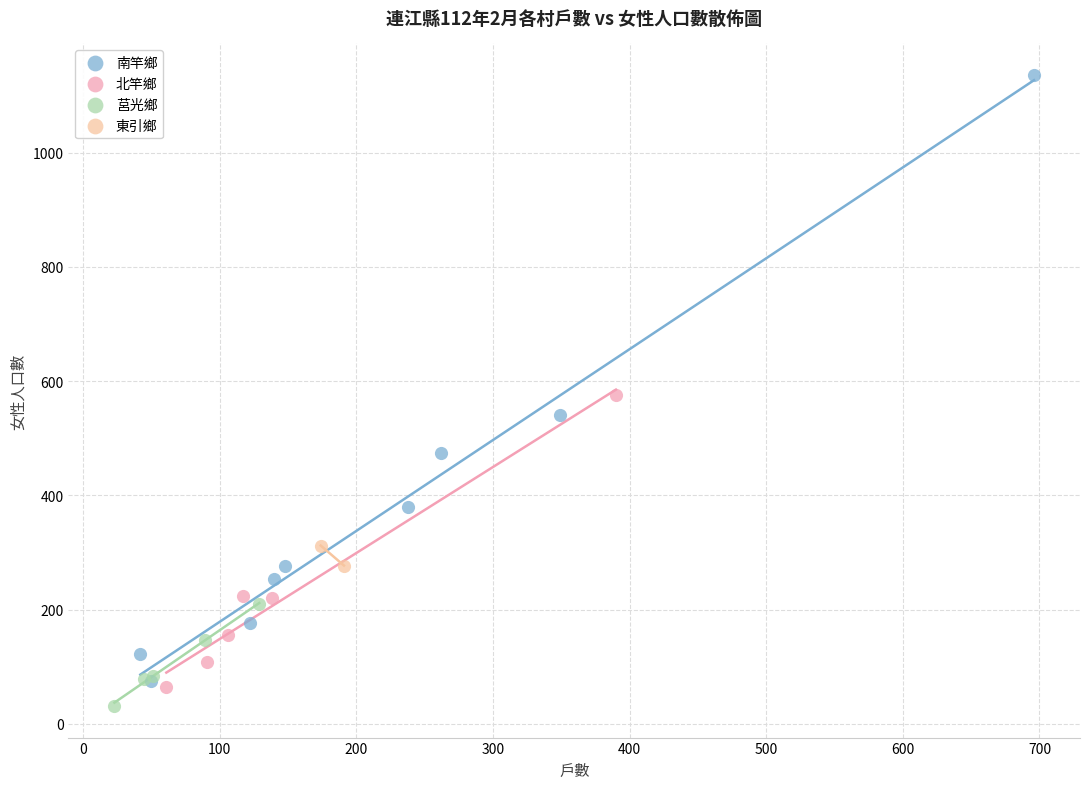

Which series reaches the maximum Y coordinate?

南竿鄉